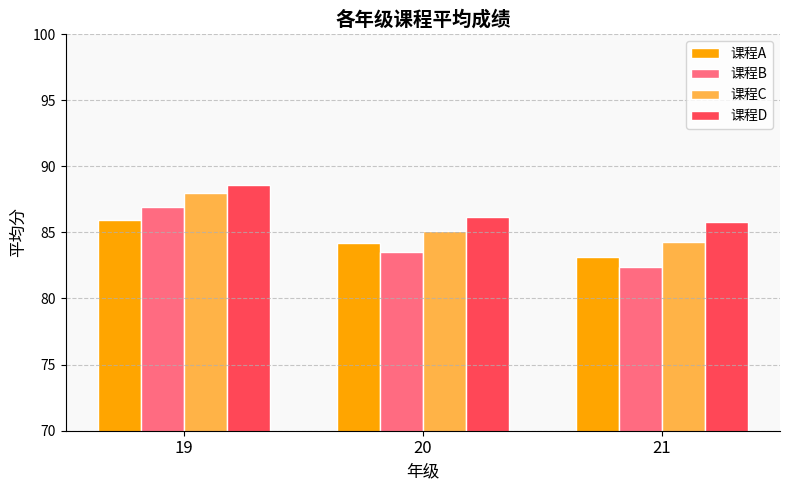

Where does the 课程A series first go above 84?

19